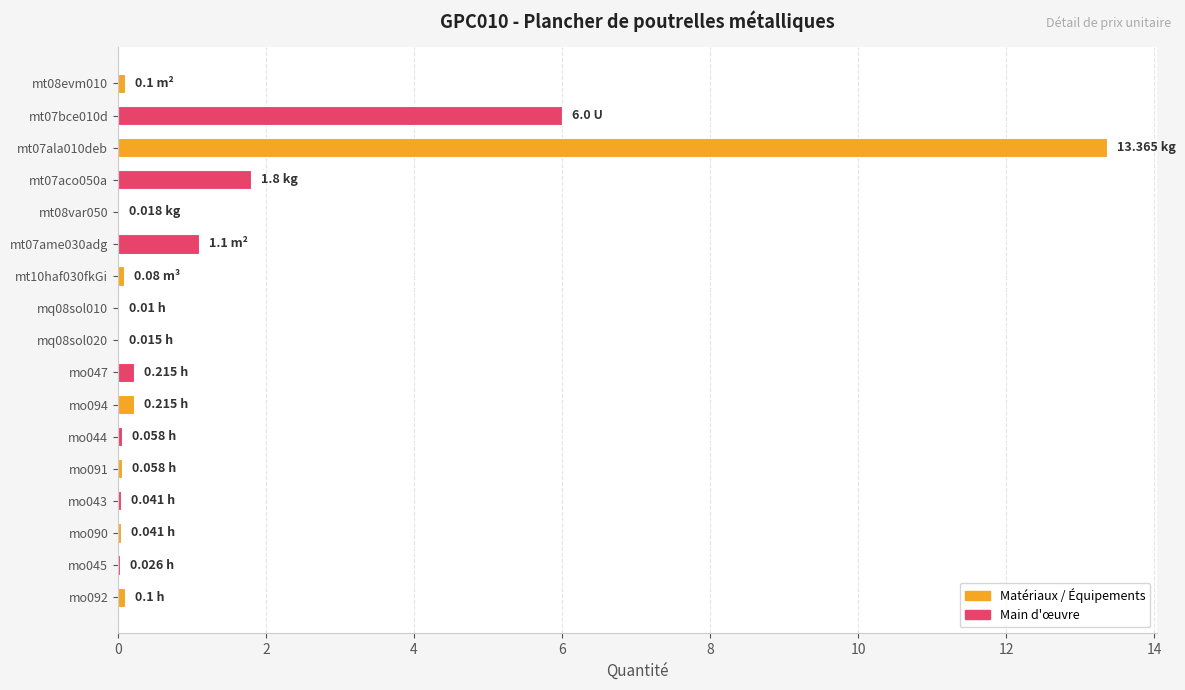

How many categories are shown in the chart?

17